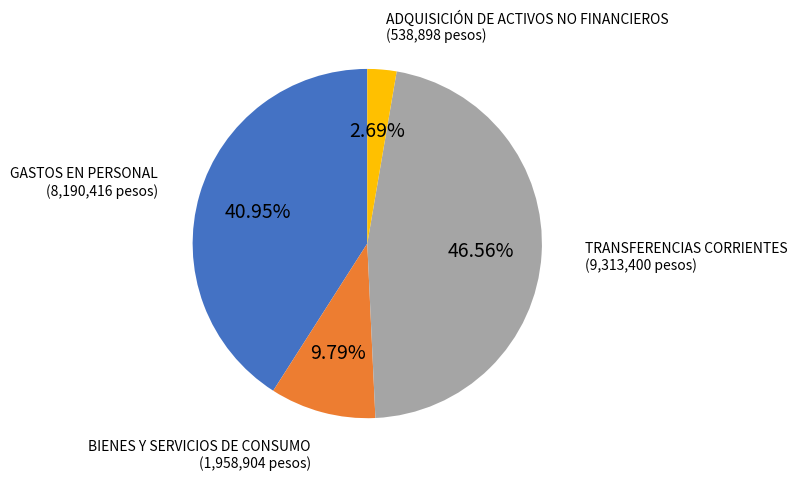

Is there a majority slice in this chart?

No